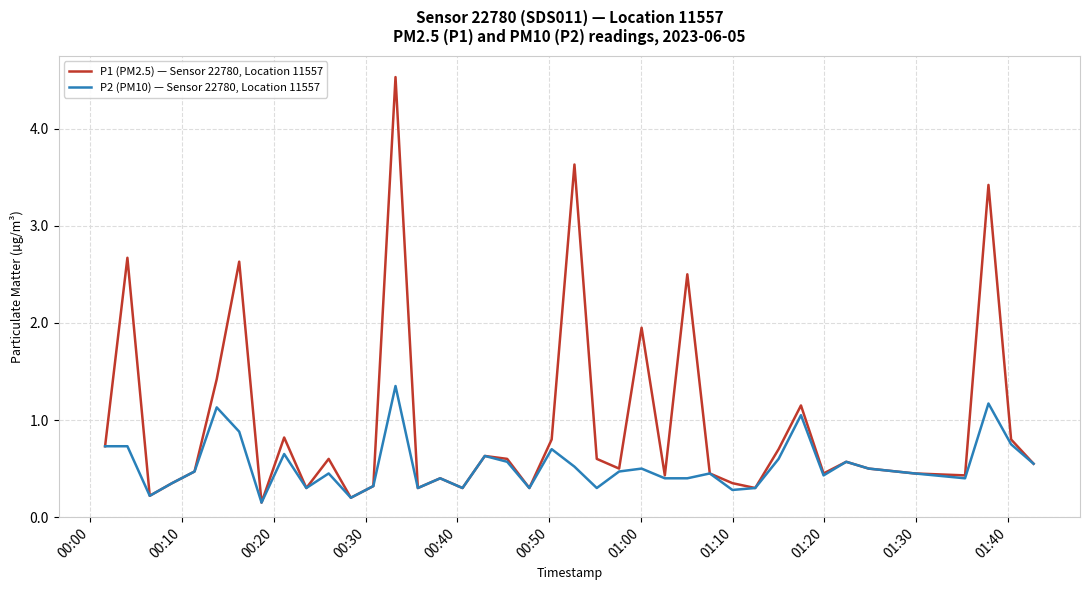

Which series has the largest range (max minus min)?

P1 (PM2.5) — Sensor 22780, Location 11557